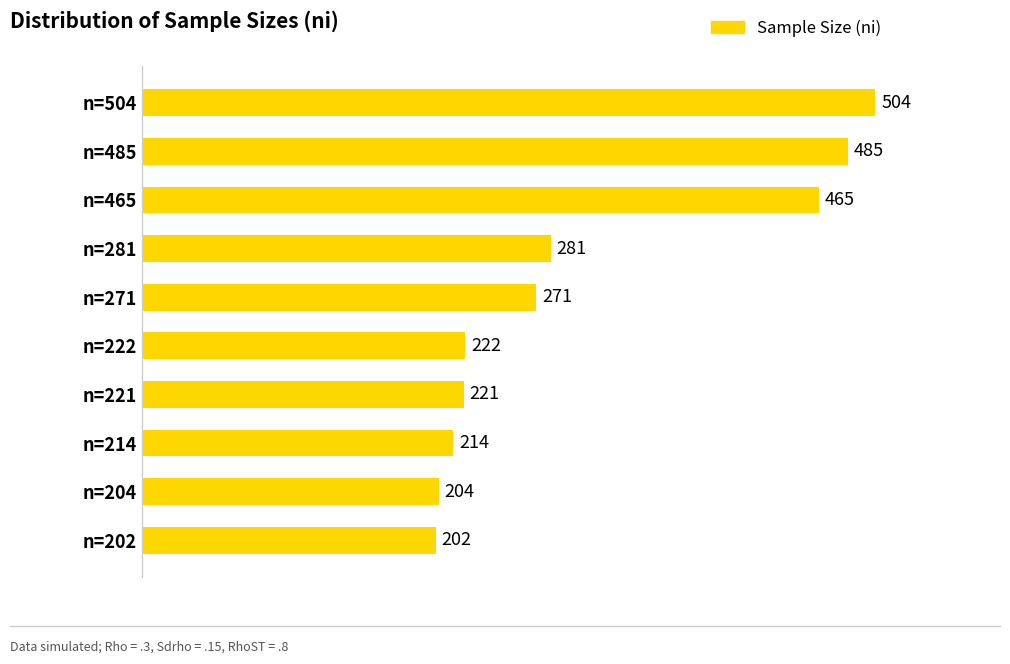

Between n=271 and n=204, which is larger?

n=271